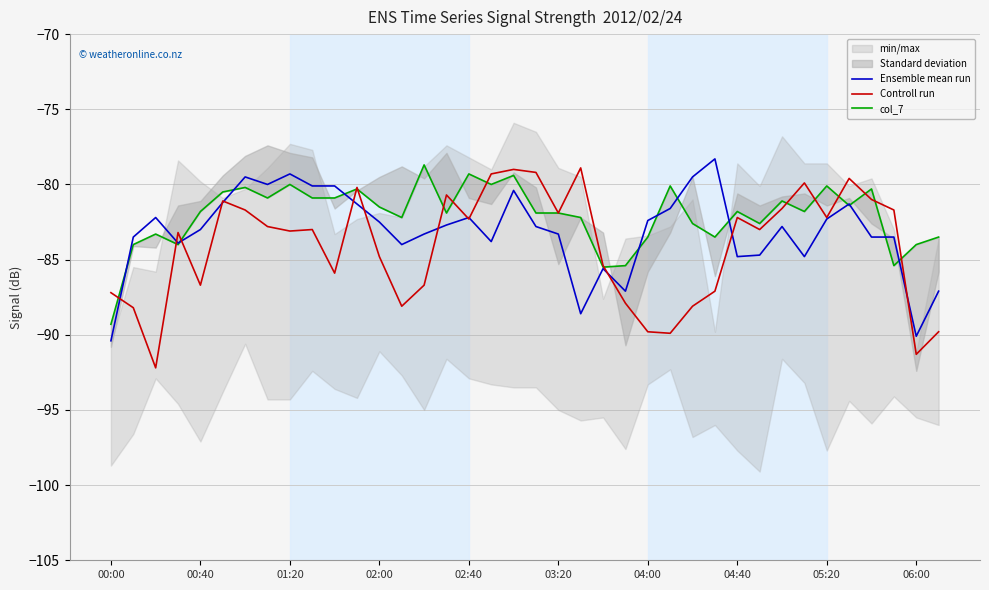

Which series has the largest total across all categories?

col_7